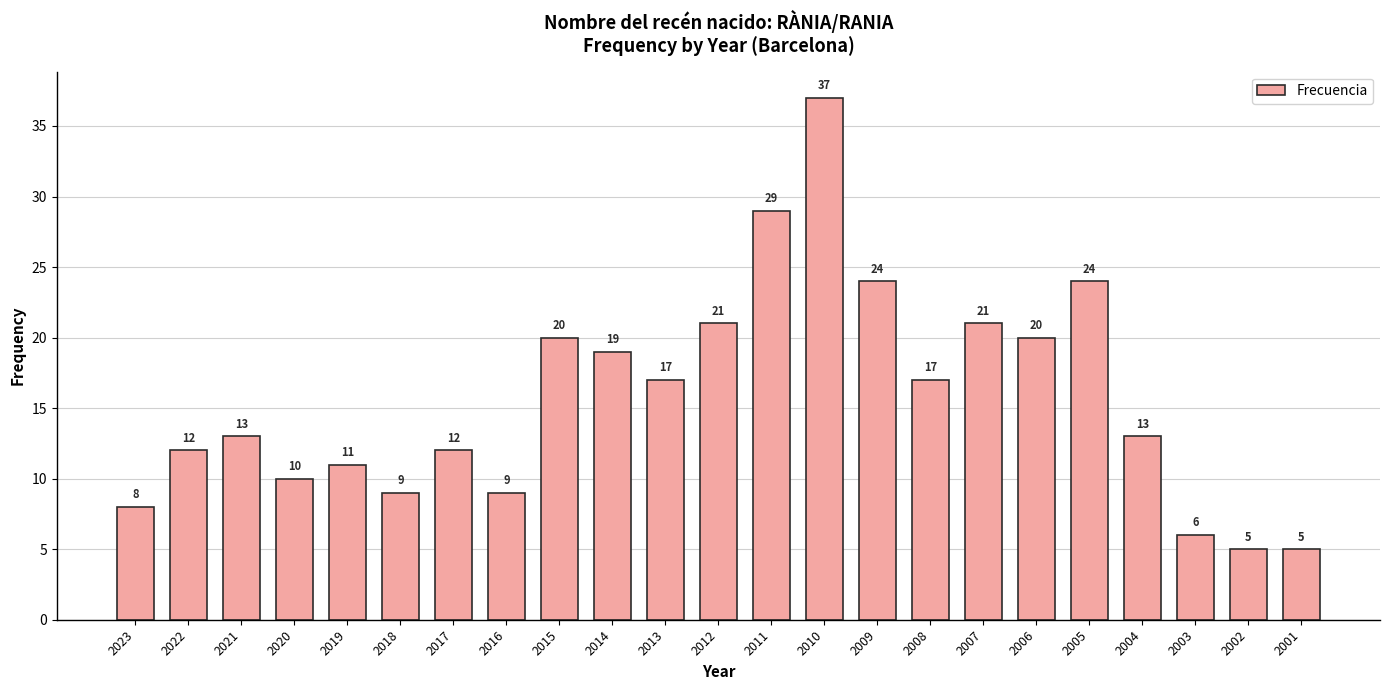

Which label corresponds to the largest value in the chart?

2010